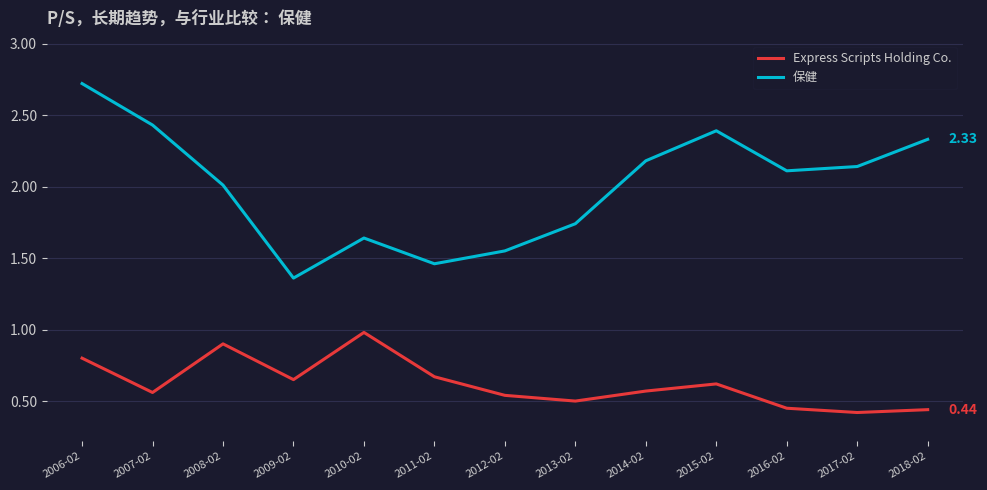

At which category is the sum across all series the highest?

2006-02